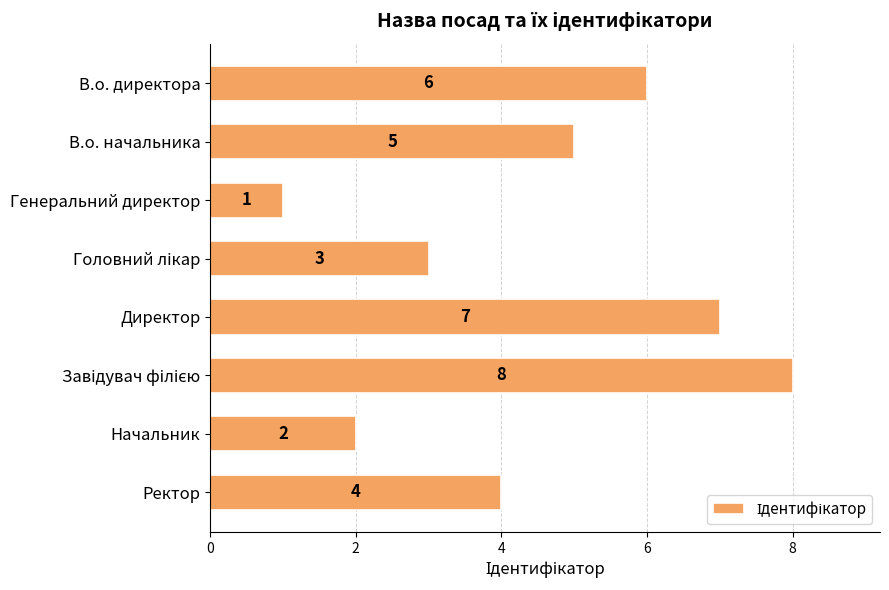

At which label is the value closest to 4?

Ректор